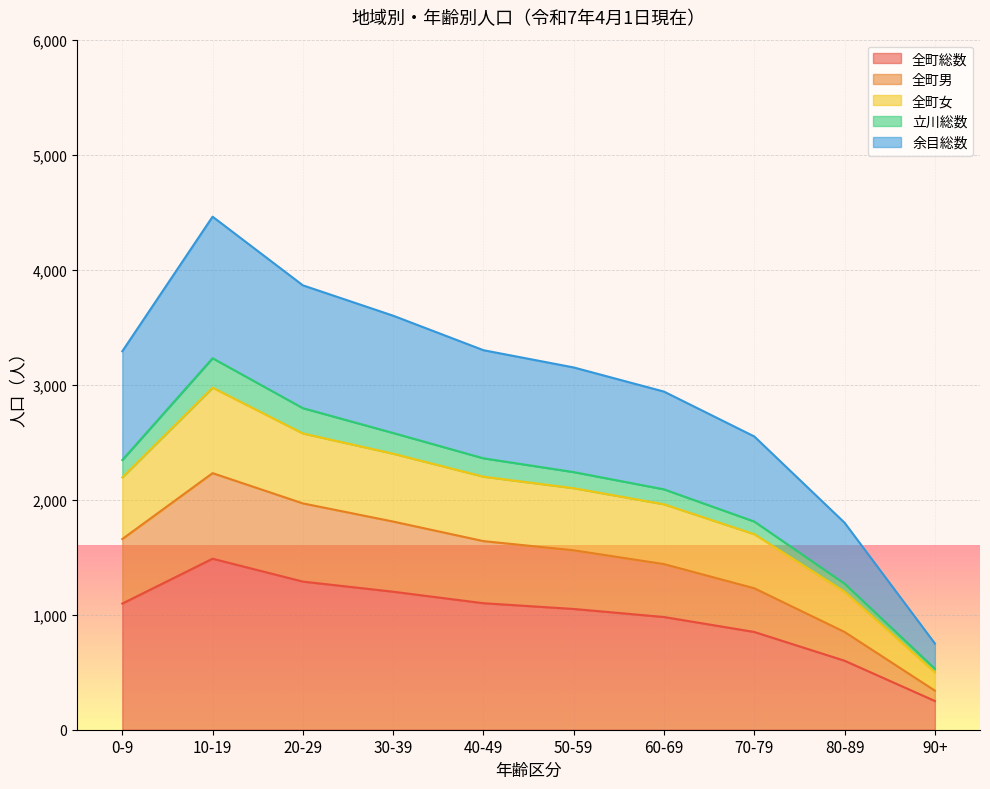

Is the value of 余目総数 at 40-49 greater than the value of 全町女 at 90+?

Yes